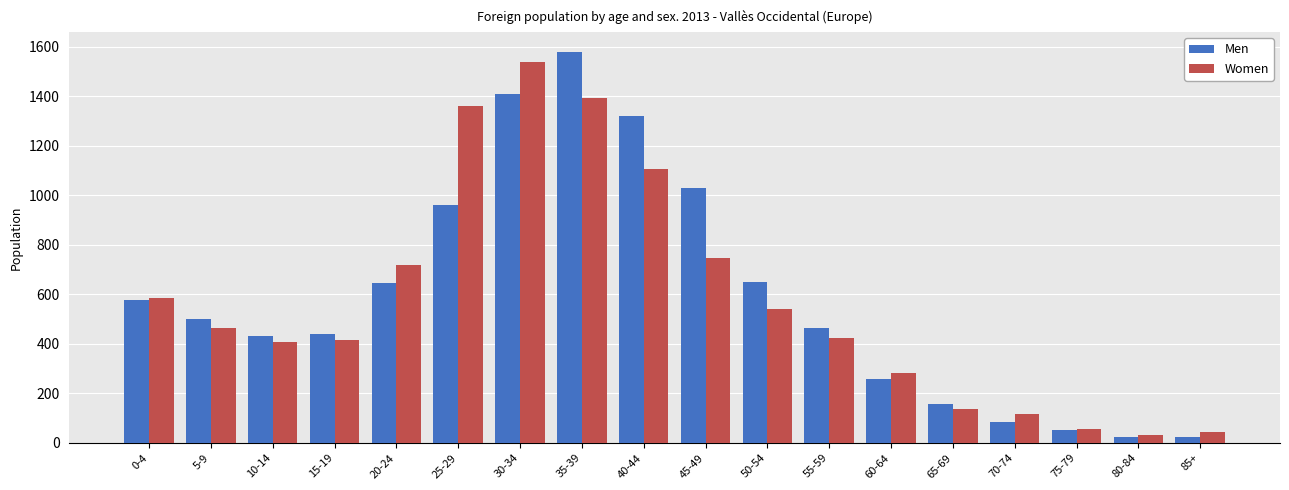

How many bars are there in total?

36